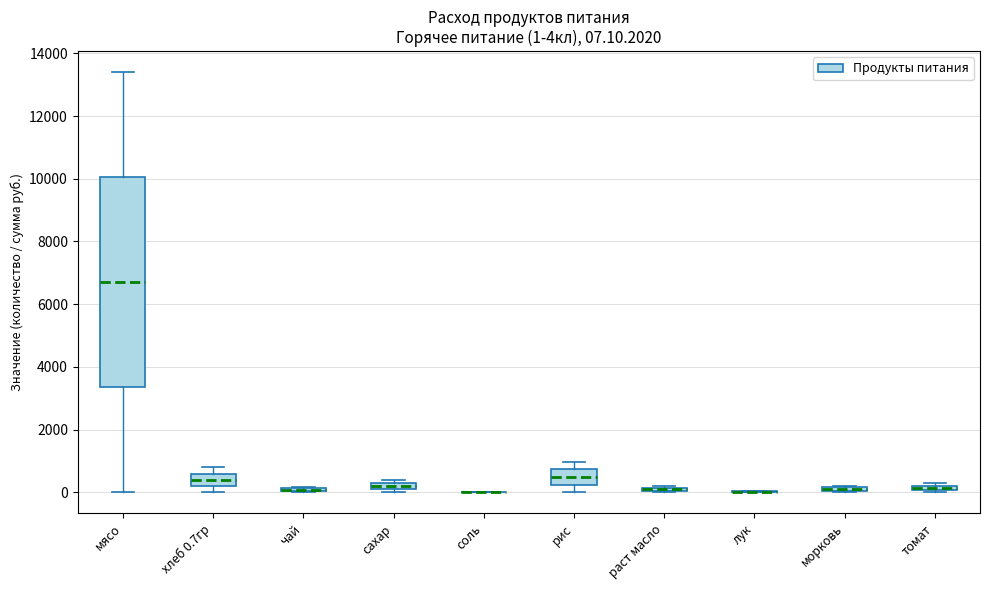

Which box is the tallest, from its lower edge to its upper edge?

мясо